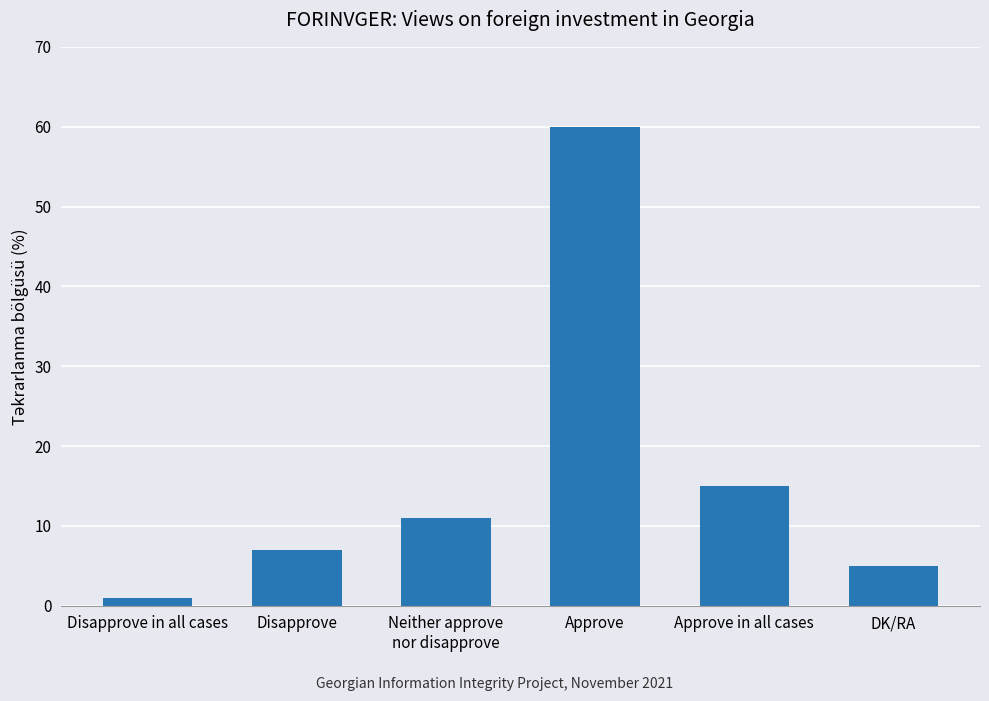

What is the difference between the maximum and second lowest values?

55